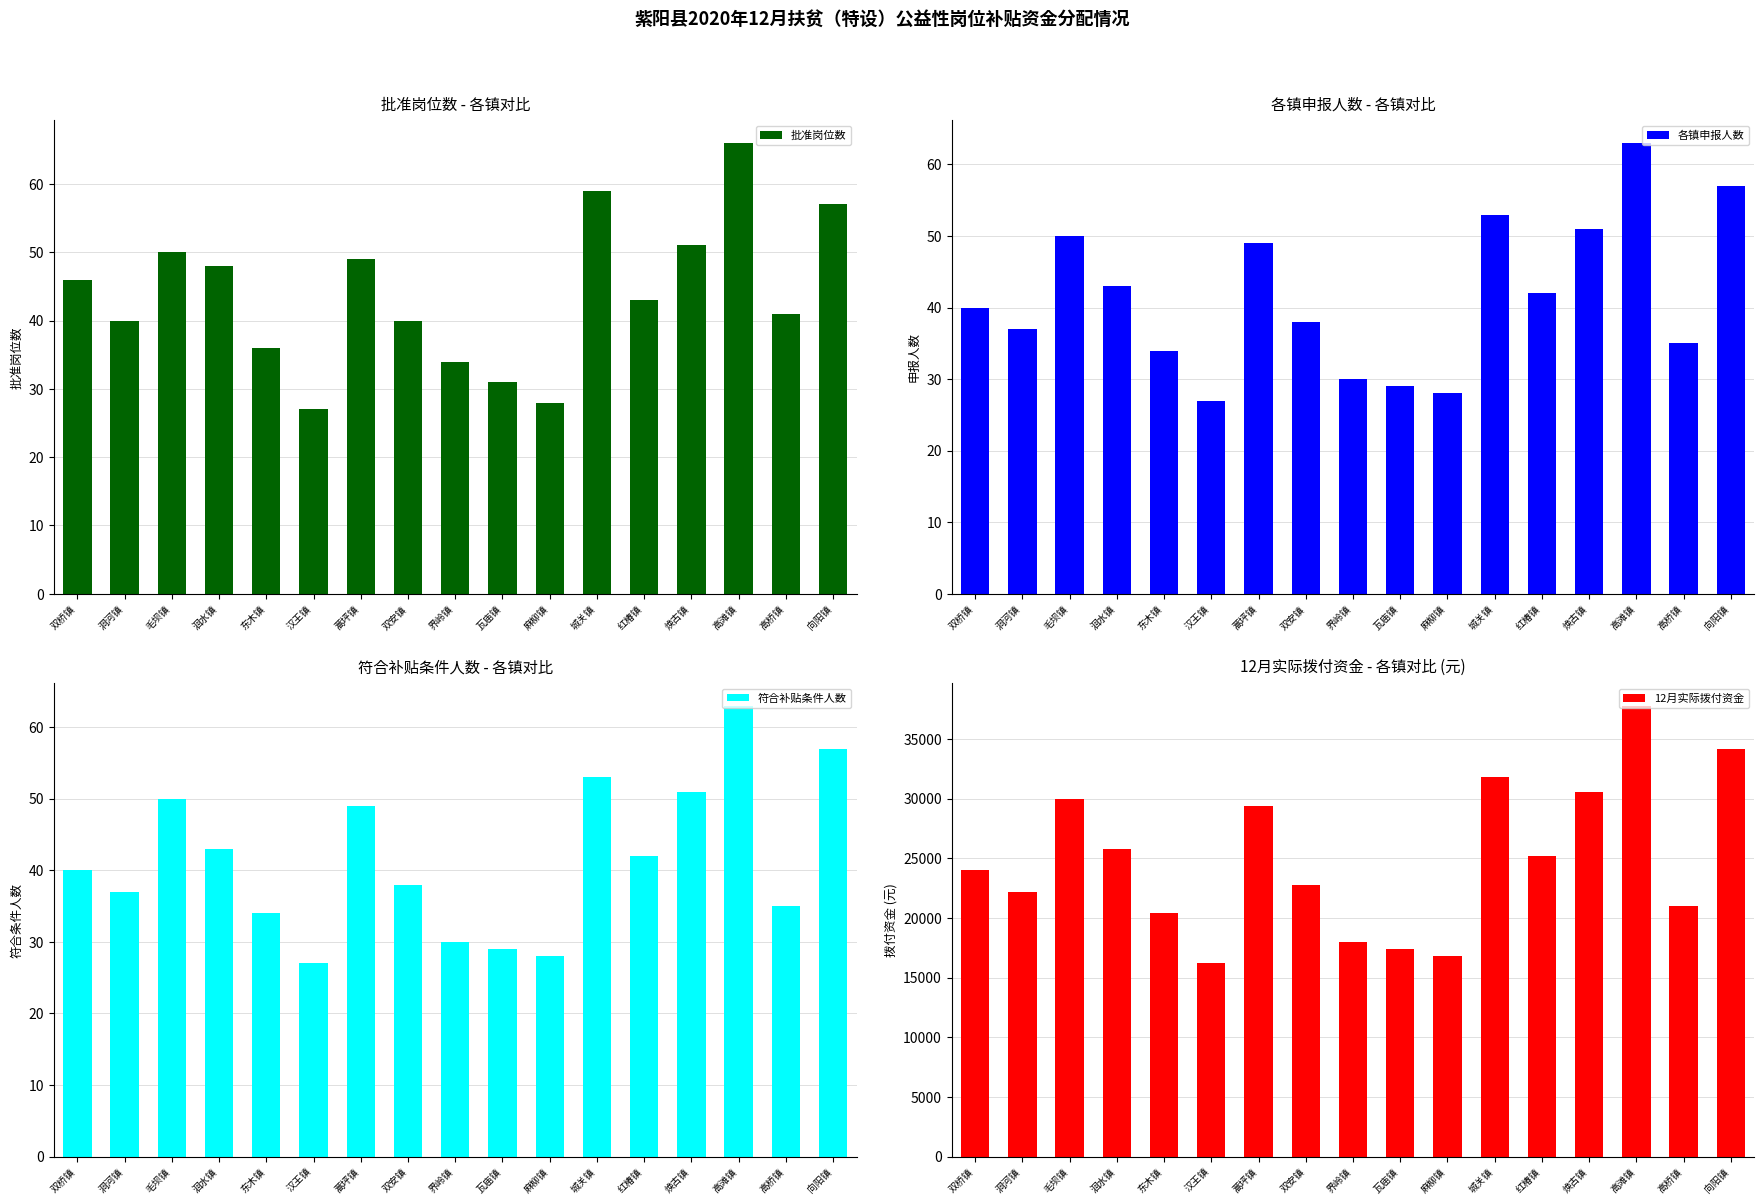

Does the chart contain stacked bars?

No